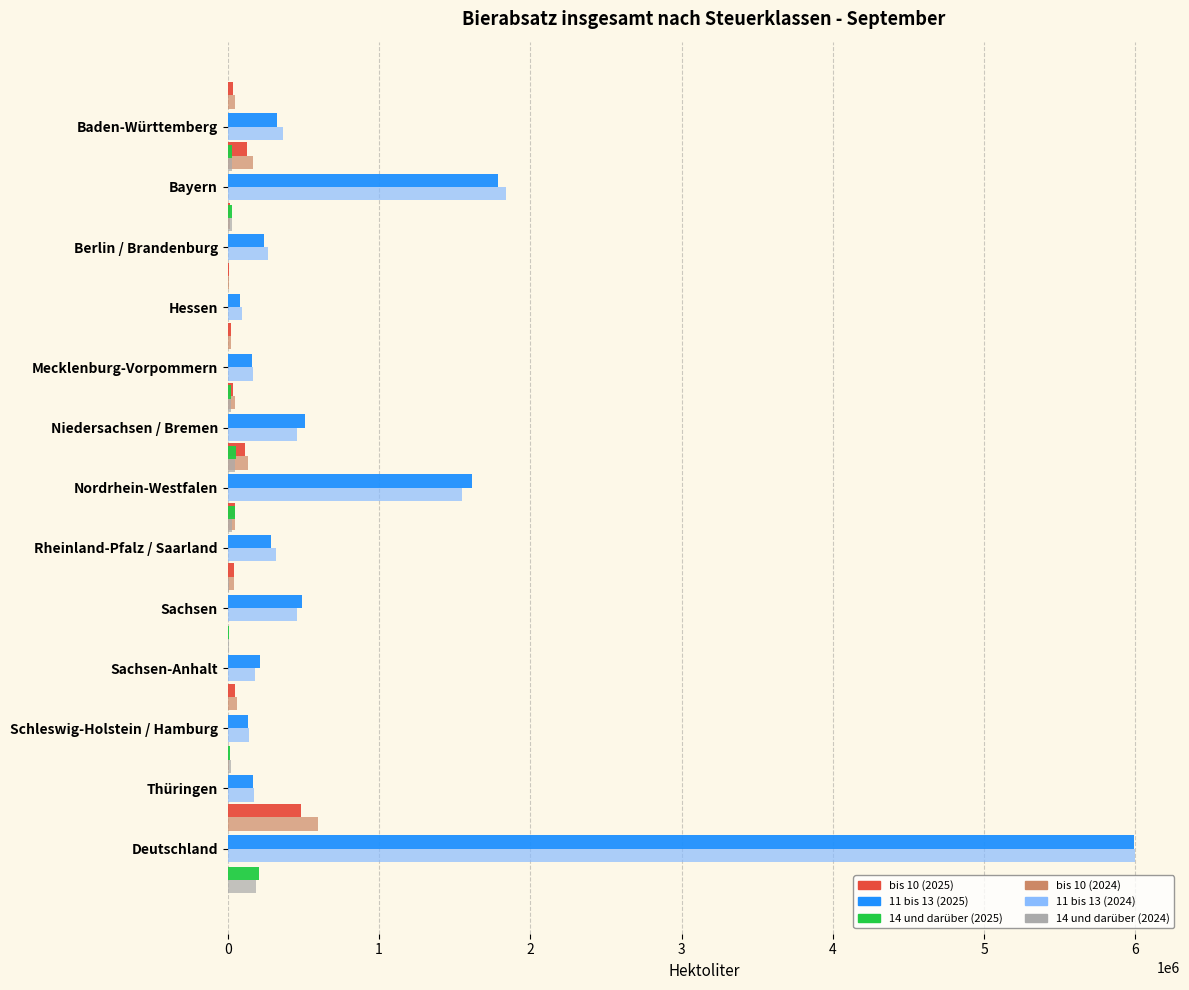

Which series has the largest total across all categories?

11 bis 13 (2024)